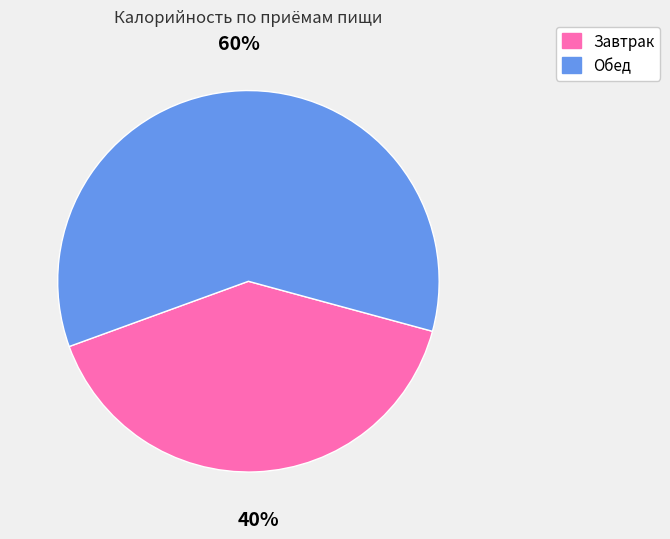

Which slice represents more than half of the pie?

Обед